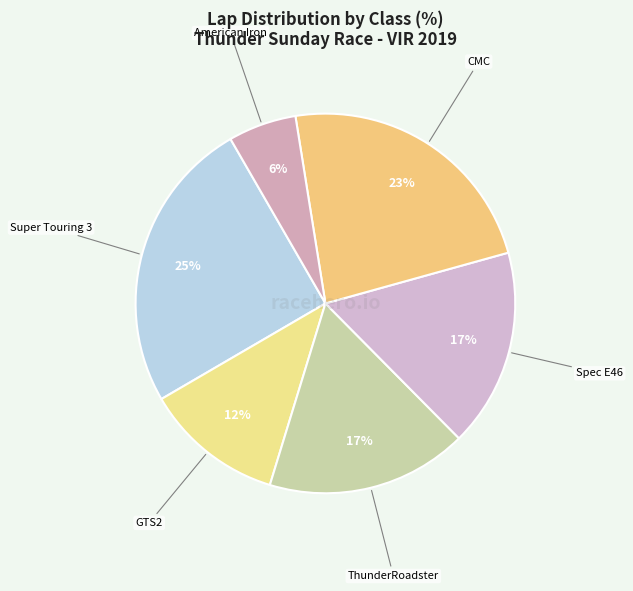

How many slices are in this pie chart?

6